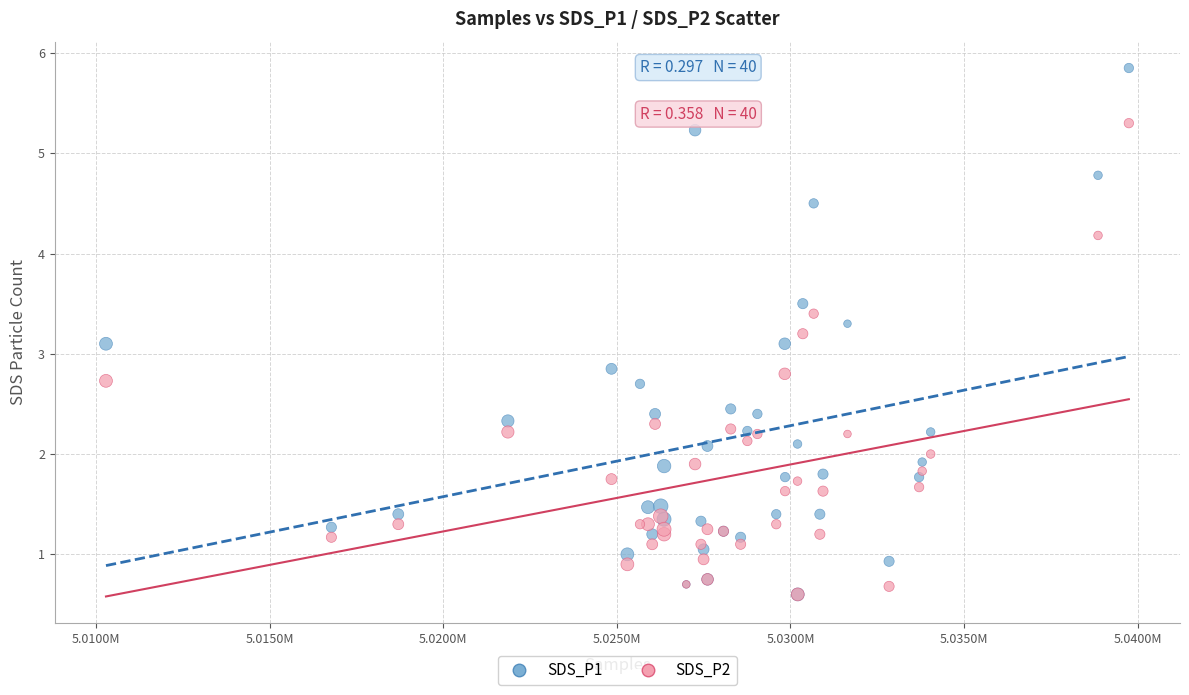

What are all the series names shown in the legend?

SDS_P1, SDS_P2